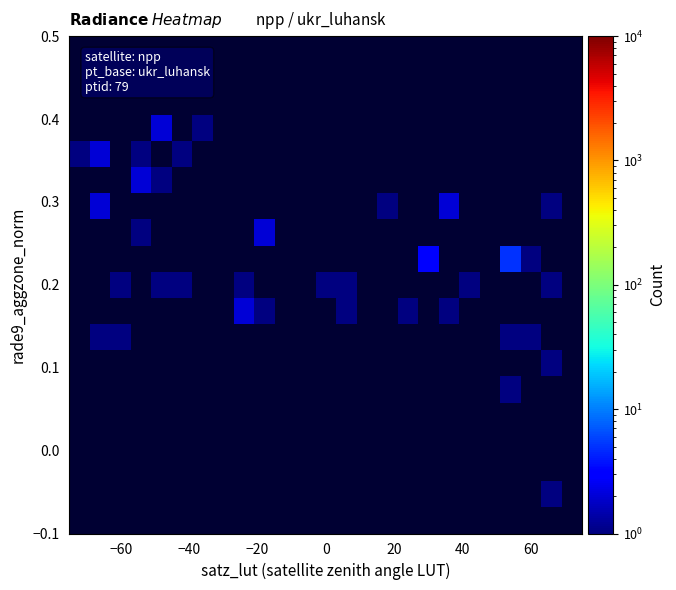

How many categories are shown in the chart?

25